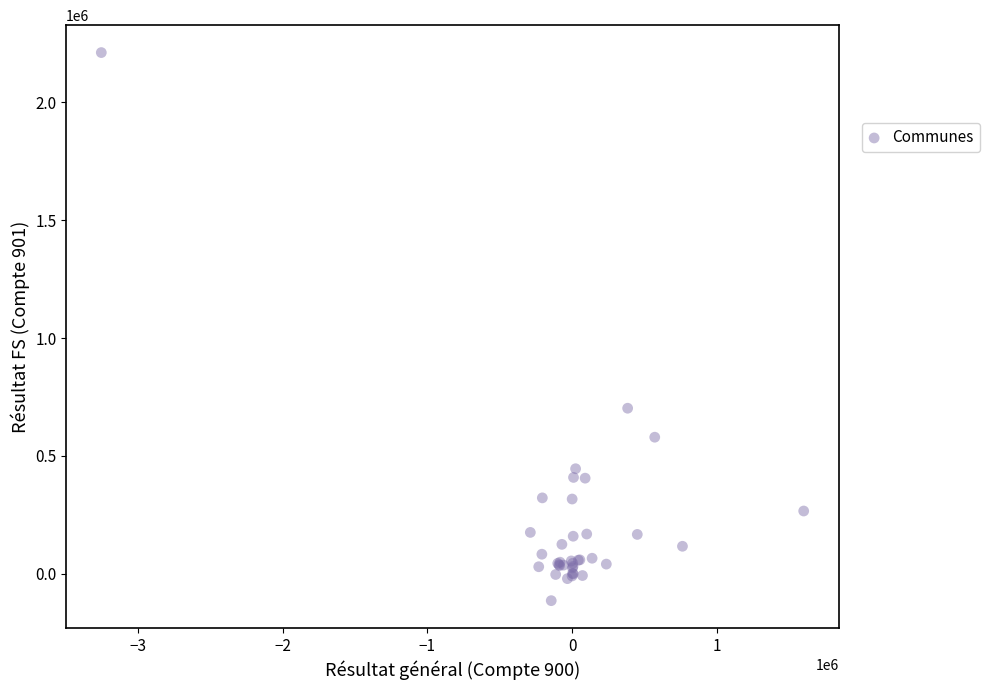

What Y value in the scatter plot is closest to 1048801?

702588.8